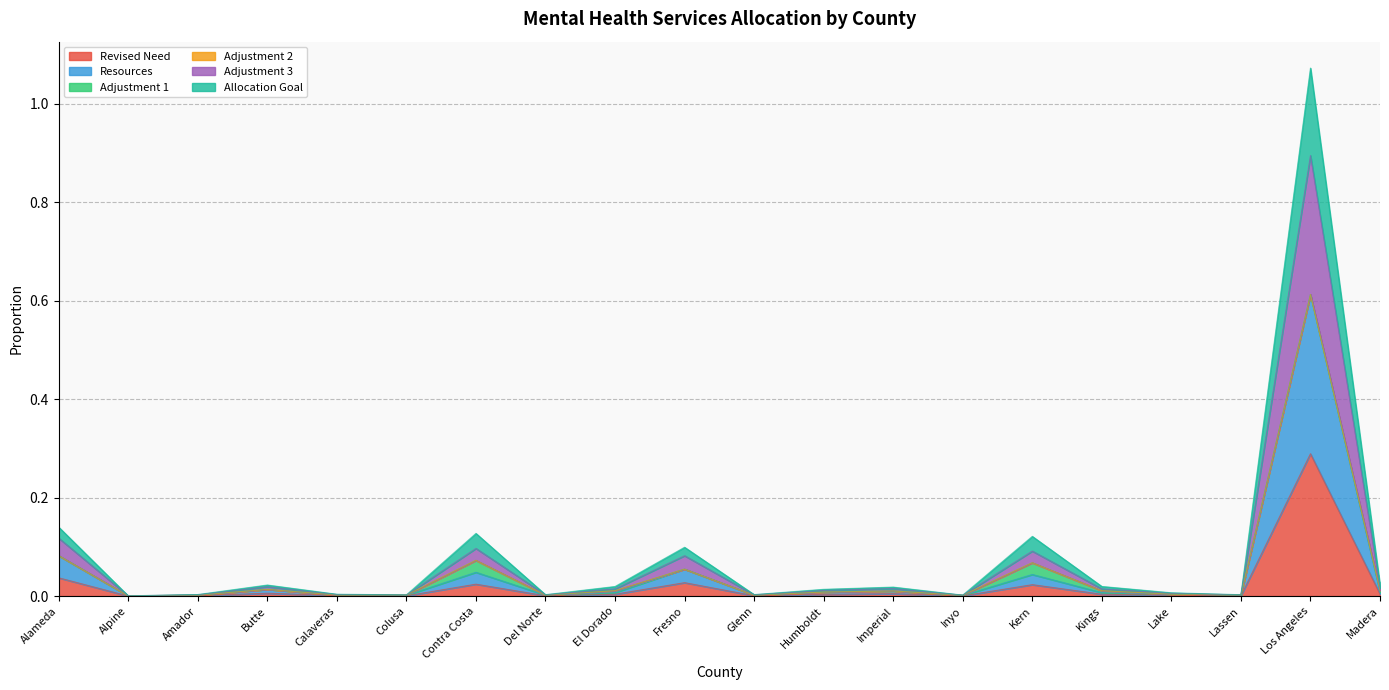

How many categories are shown in the chart?

20